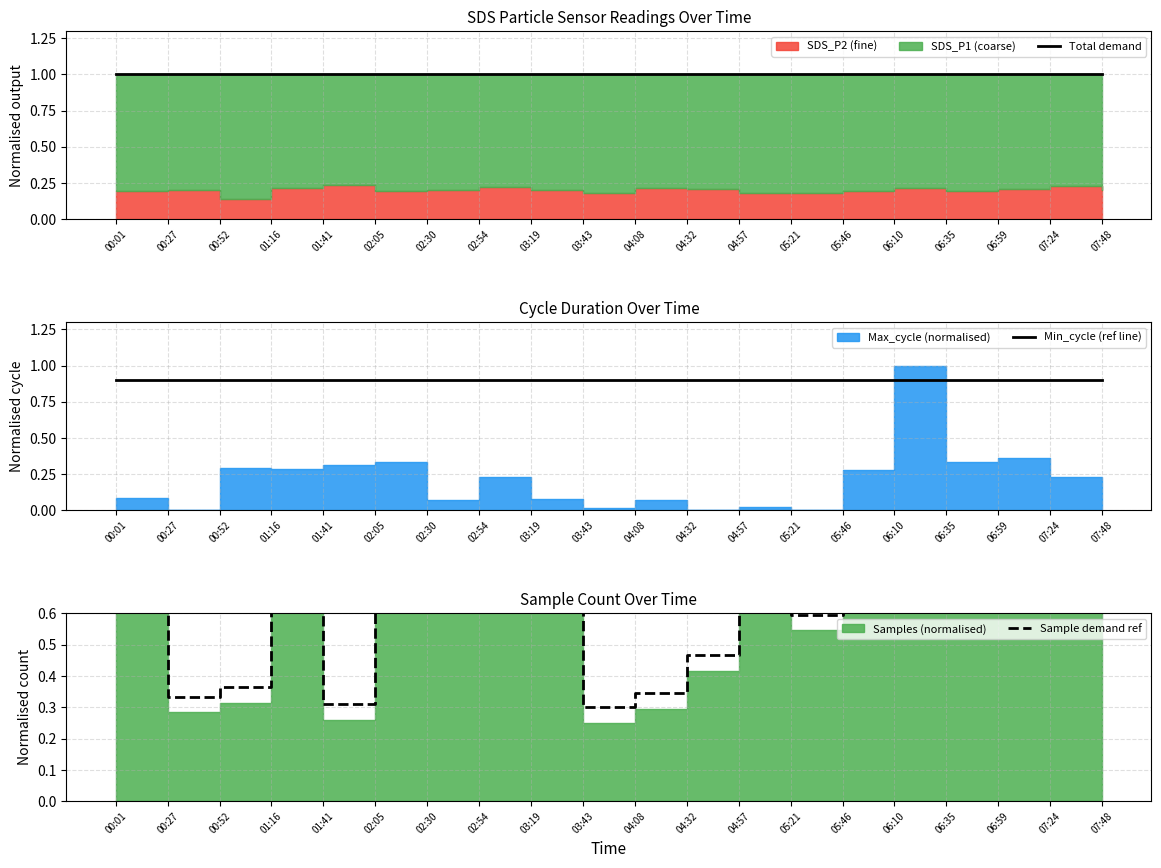

Reading left to right, extract all data points from this chart.

Total demand: 1.0	1.0	1.0	1.0	1.0	1.0	1.0	1.0	1.0	1.0	1.0	1.0	1.0	1.0	1.0	1.0	1.0	1.0	1.0	1.0
Min_cycle (ref line): 0.9	0.9	0.9	0.9	0.9	0.9	0.9	0.9	0.9	0.9	0.9	0.9	0.9	0.9	0.9	0.9	0.9	0.9	0.9	0.9
Sample demand ref: 0.9	0.3	0.4	1.0	0.3	0.8	1.1	0.9	0.7	0.3	0.3	0.5	1.0	0.6	0.7	0.7	0.8	0.8	0.9	1.3